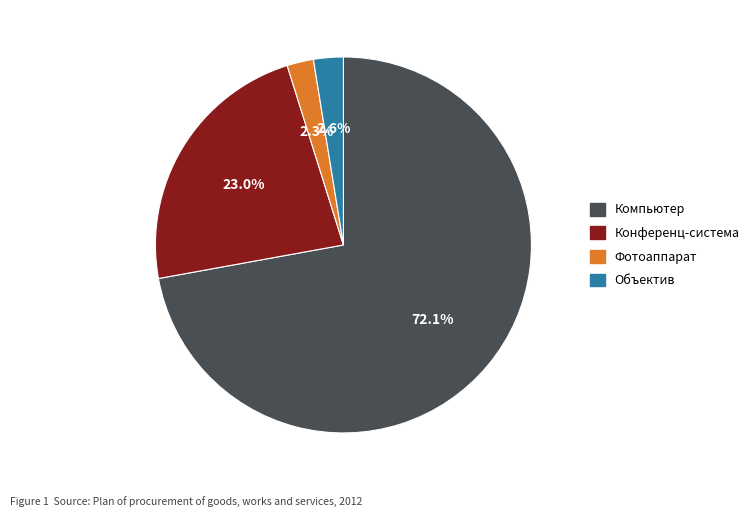

What is the majority slice?

Компьютер